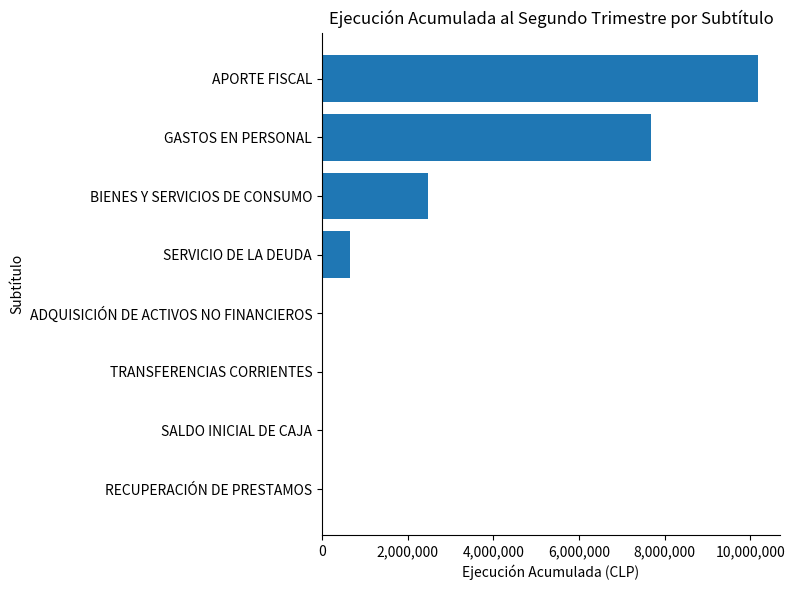

The value at APORTE FISCAL is 10184342. True or false?

True